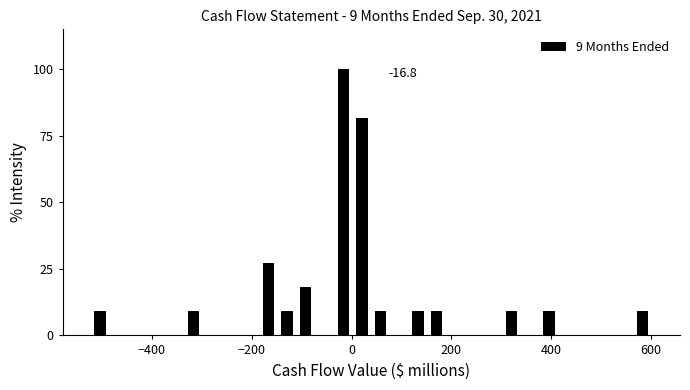

Read against the x-axis, roughly where is the centre of the tallest bar?

-20